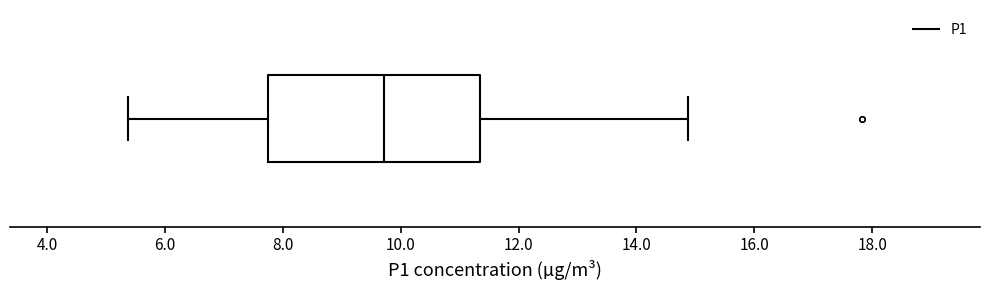

Transcribe this box plot: give where the median line is, the range the box spans, and where the two whiskers end, as read against the x-axis. The values are not printed on the chart, so give them approximately, as read against the axis.

median 9.8, box 7.8 to 11.4, whiskers 5.4 to 14.8